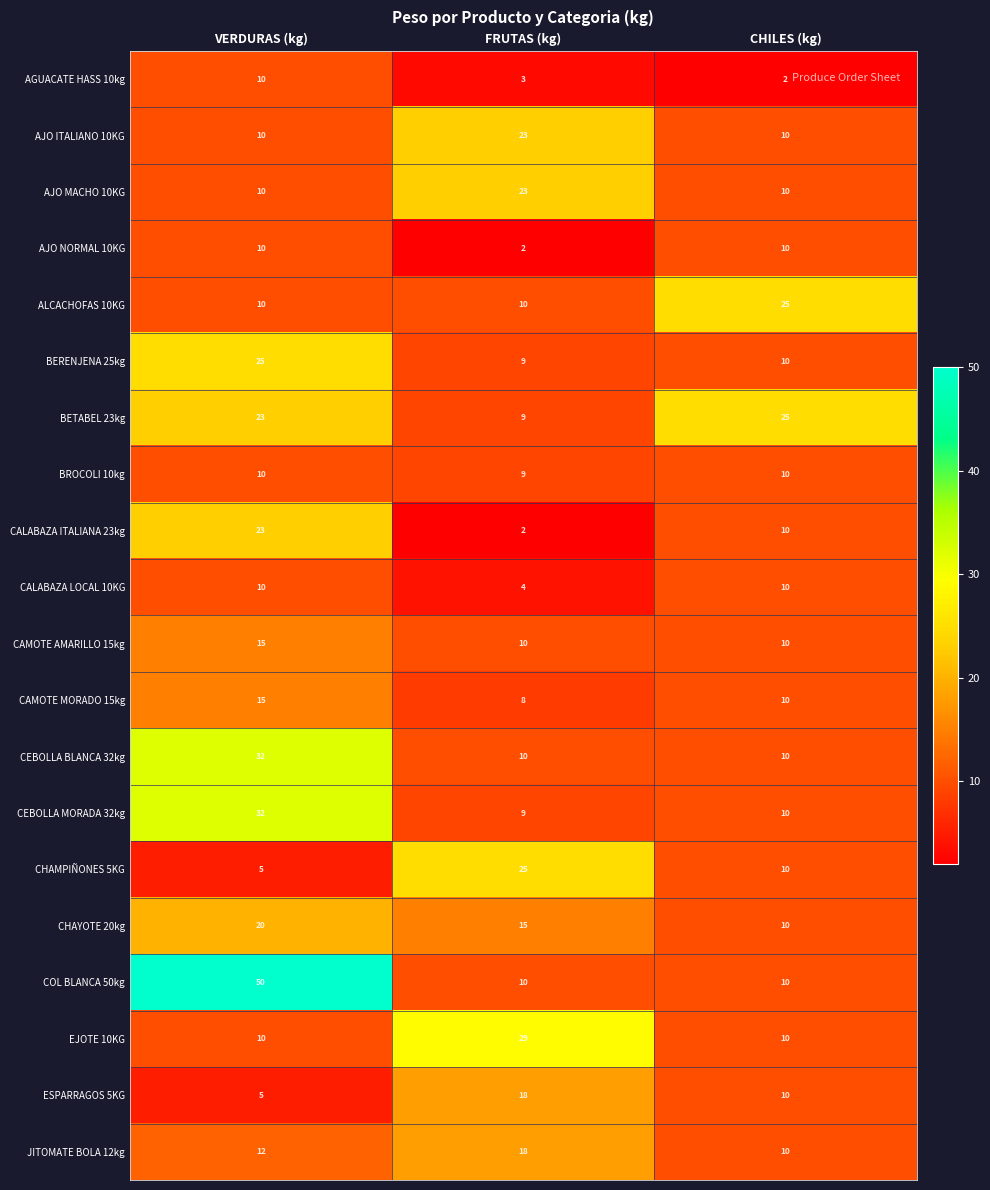

What is the spread (max minus min) of values at CHILES (kg)?

23